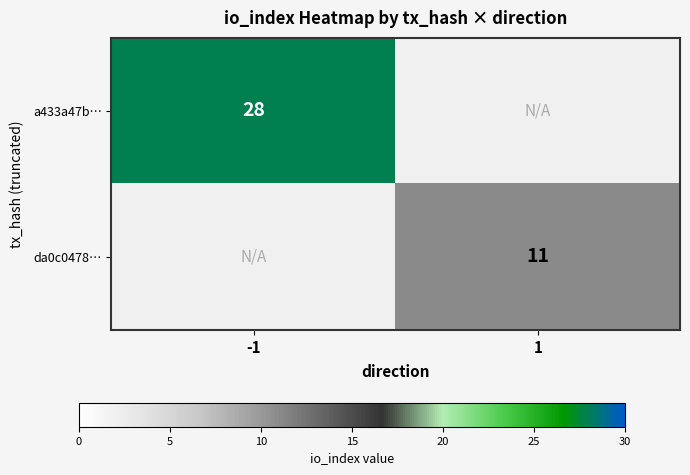

Is it true that a433a47b… equals 15 at -1?

False